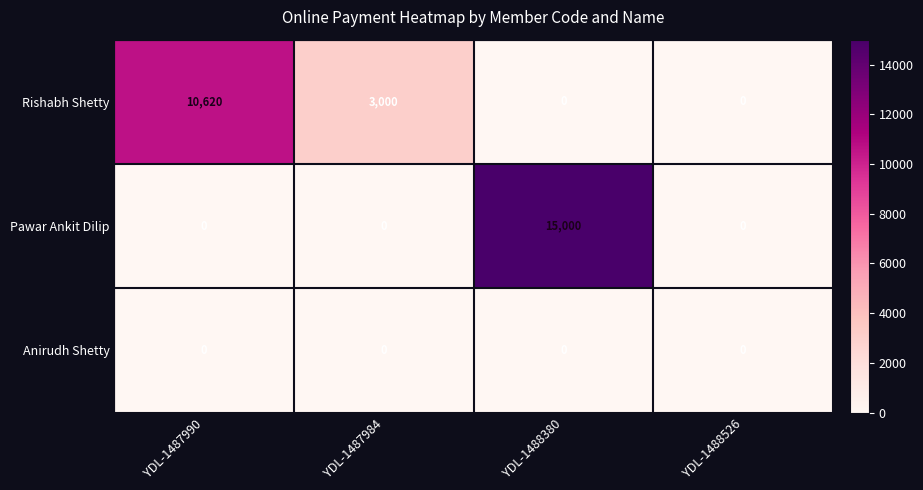

Between YDL-1487984 and YDL-1488380, which series saw the biggest shift?

Pawar Ankit Dilip